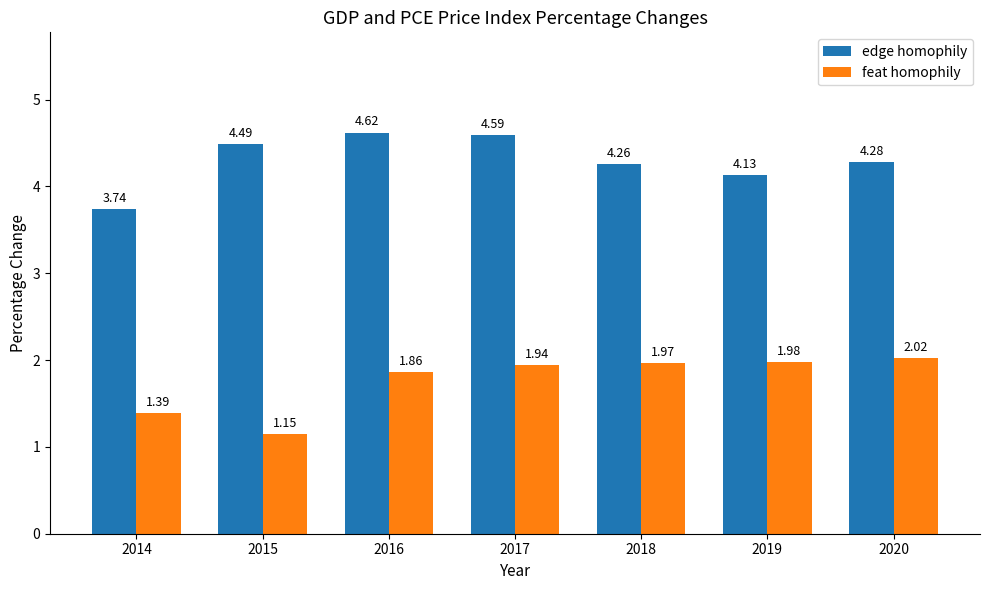

Does the chart contain stacked bars?

No